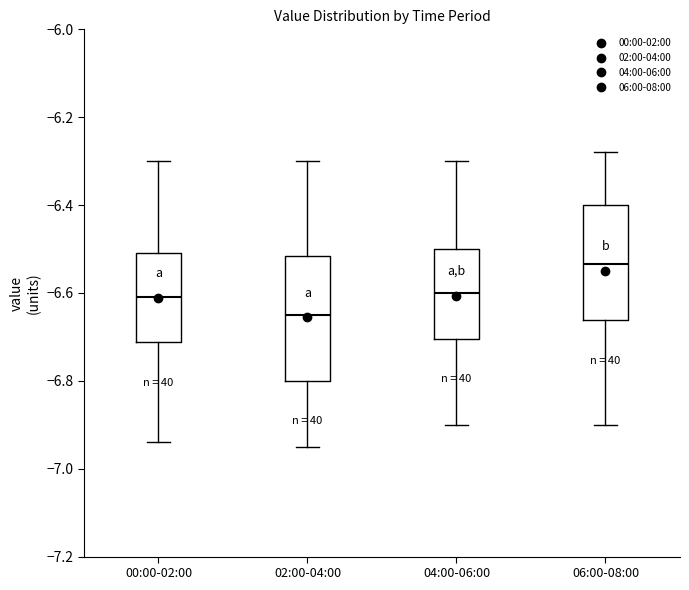

Reading left to right, transcribe this box plot: for each box, give where its median line is, the range the box spans, and where its two whiskers end, as read against the y-axis. The values are not printed on the chart, so give them approximately, as read against the axis.

00:00-02:00: median -6.60, box -6.72 to -6.50, whiskers -6.94 to -6.30
02:00-04:00: median -6.64, box -6.80 to -6.52, whiskers -6.94 to -6.30
04:00-06:00: median -6.60, box -6.70 to -6.50, whiskers -6.90 to -6.30
06:00-08:00: median -6.54, box -6.66 to -6.40, whiskers -6.90 to -6.28